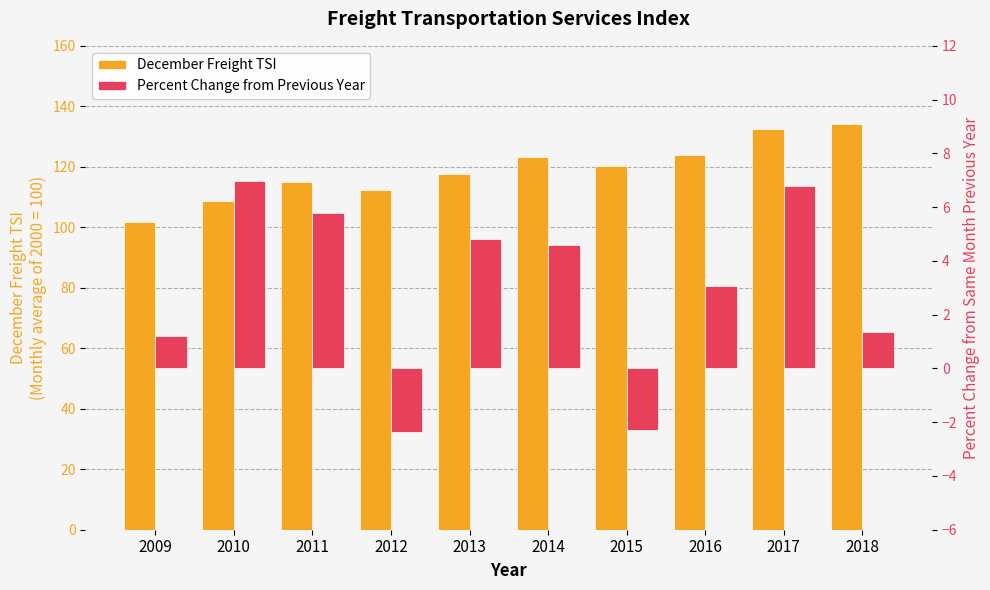

Where is December Freight TSI nearest to the value 117?

2013